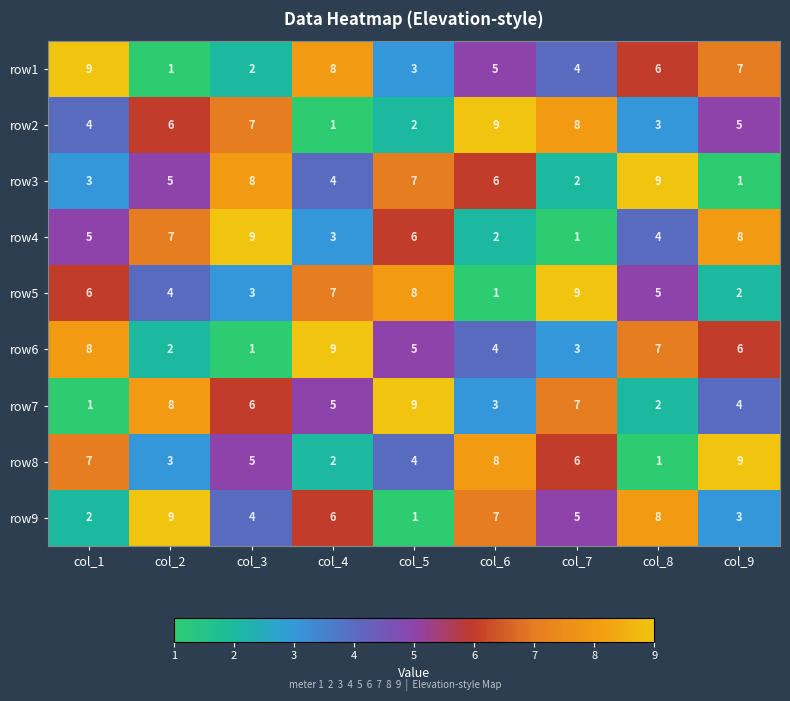

Is it true that row2 equals 4 at col_3?

False